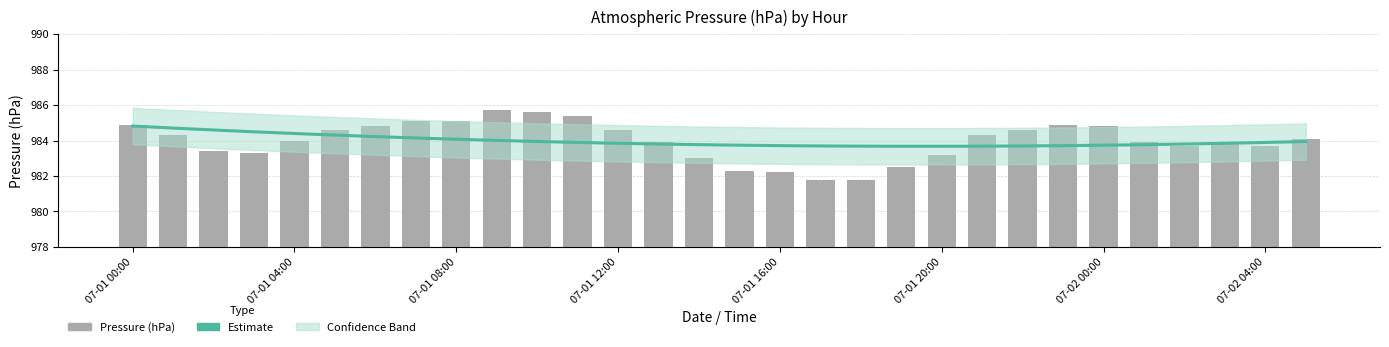

Reading left to right, transcribe all the data shown in this chart.

07-01 00:00=984.9	07-01 01:00=984.3	07-01 02:00=983.4	07-01 03:00=983.3	07-01 04:00=984.0	07-01 05:00=984.6	07-01 06:00=984.8	07-01 07:00=985.1	07-01 08:00=985.1	07-01 09:00=985.7	07-01 10:00=985.6	07-01 11:00=985.4	07-01 12:00=984.6	07-01 13:00=983.9	07-01 14:00=983.0	07-01 15:00=982.3	07-01 16:00=982.2	07-01 17:00=981.8	07-01 18:00=981.8	07-01 19:00=982.5	07-01 20:00=983.2	07-01 21:00=984.3	07-01 22:00=984.6	07-01 23:00=984.9	07-02 00:00=984.8	07-02 01:00=983.9	07-02 02:00=983.7	07-02 03:00=983.8	07-02 04:00=983.7	07-02 05:00=984.1